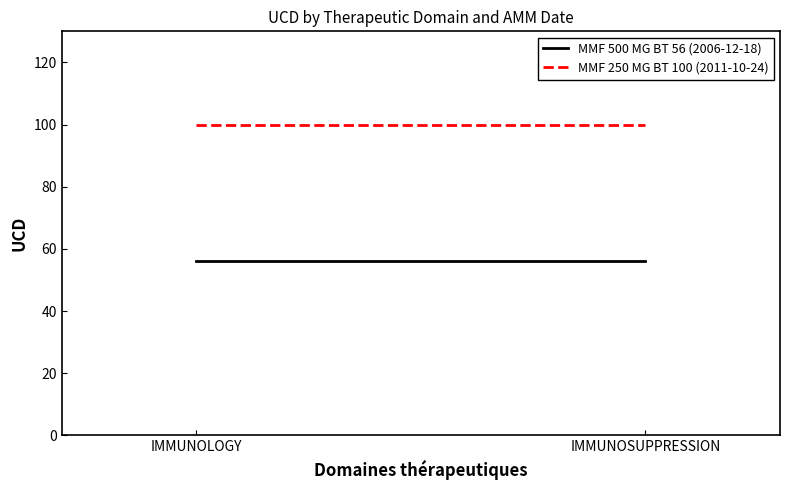

At which label is MMF 500 MG BT 56 (2006-12-18) closest to 56?

IMMUNOLOGY